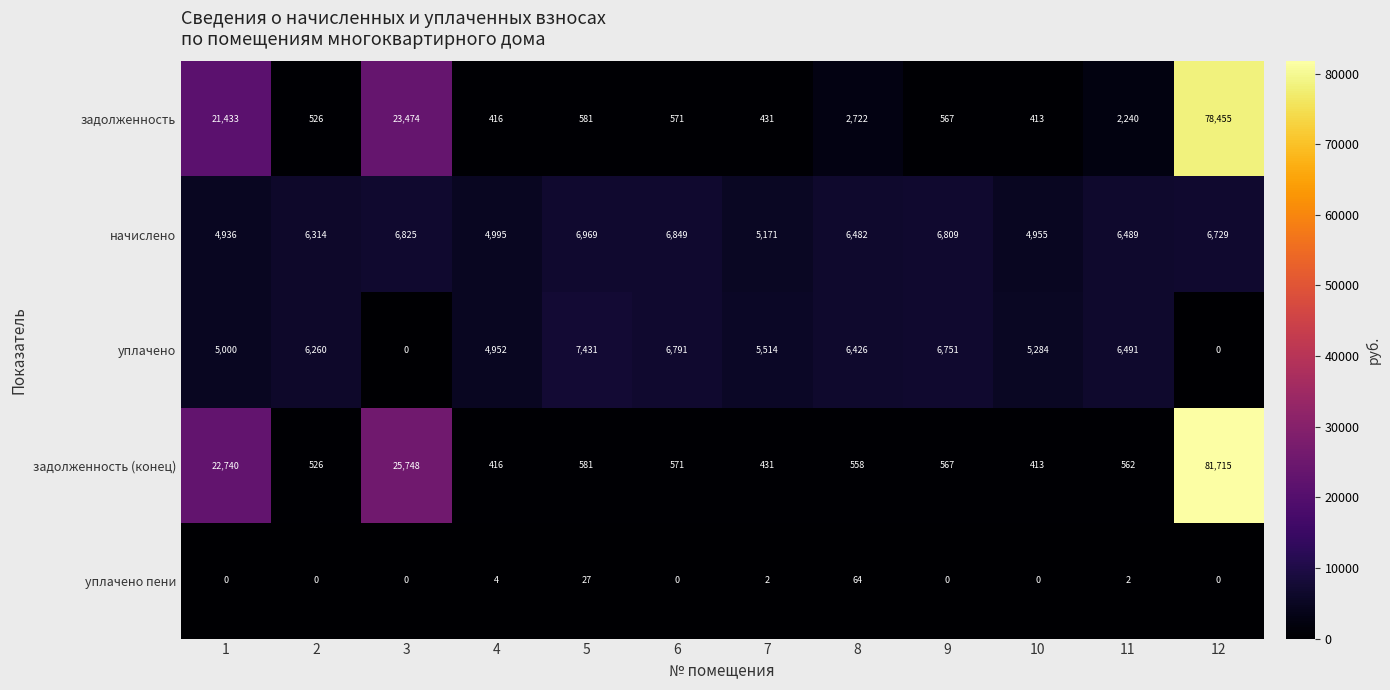

What is the sum of the задолженность values at 4 and 11?

2656